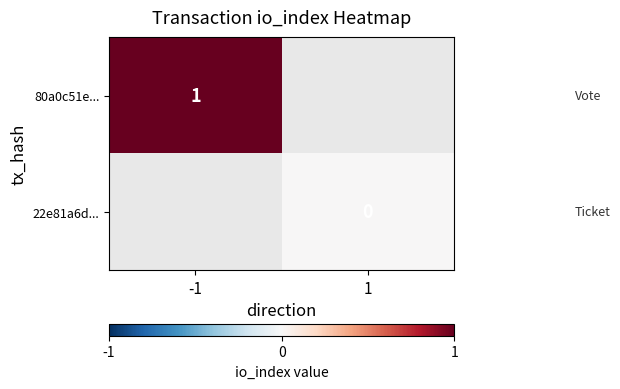

How many categories are shown in the chart?

2